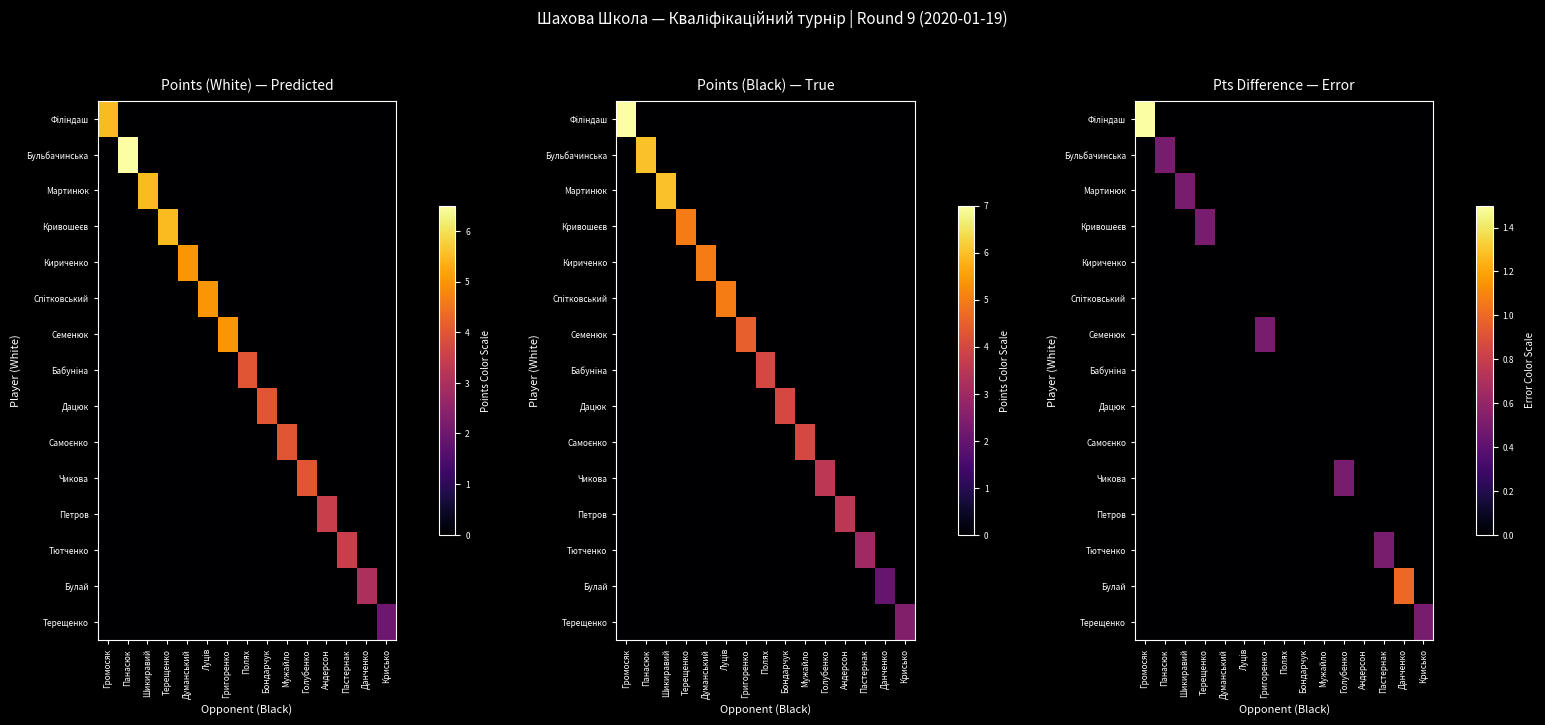

Is the value of Кириченко at Григоренко greater than the value of Мартинюк at Громосяк?

No